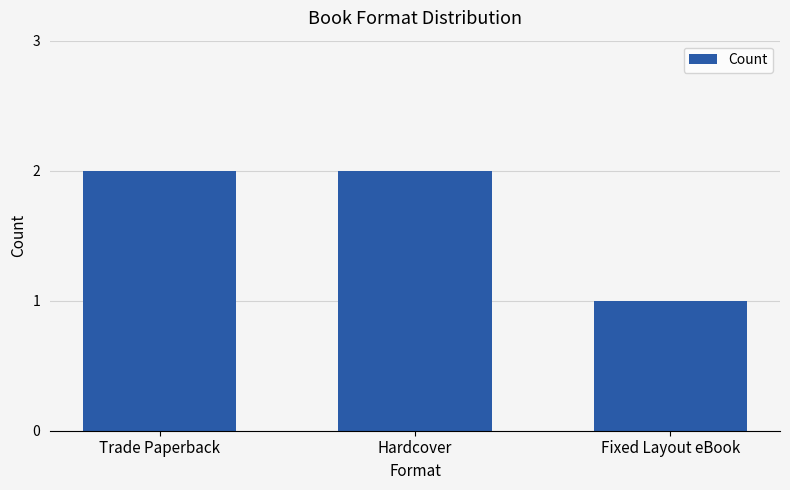

What is the greatest value displayed?

2